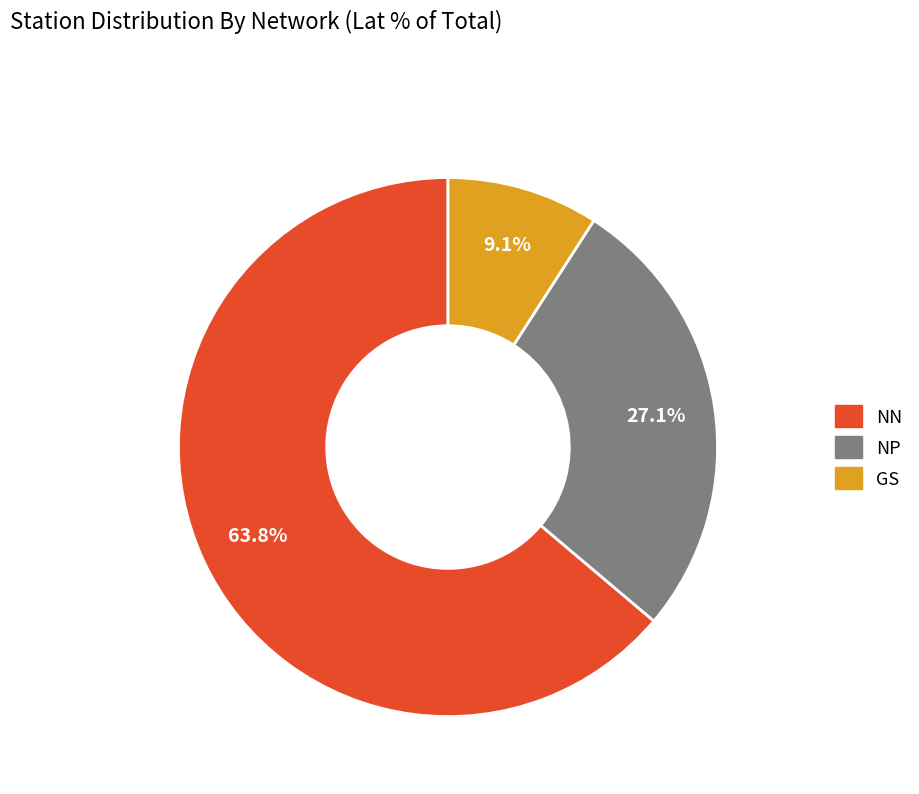

Is there any slice that represents more than half of the pie?

Yes